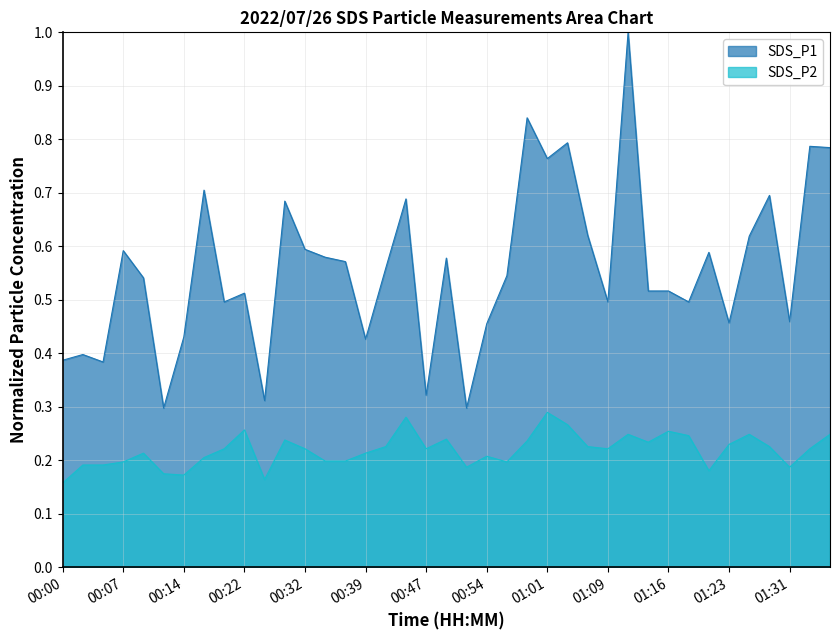

Does the chart have visible grid lines?

Yes